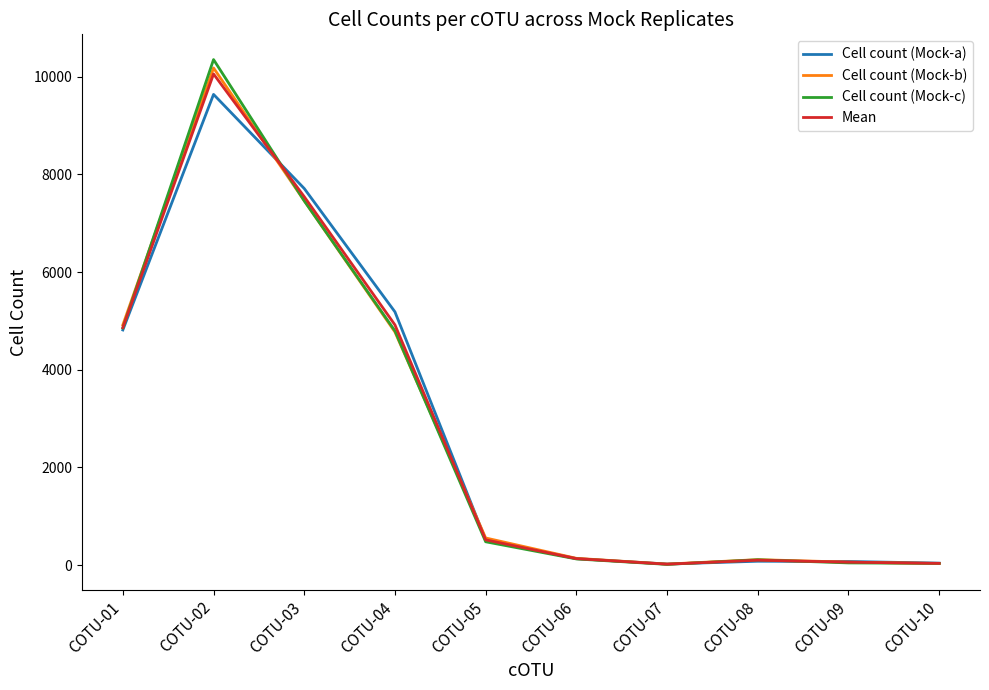

Which series changed the most between COTU-01 and COTU-10?

Cell count (Mock-b)